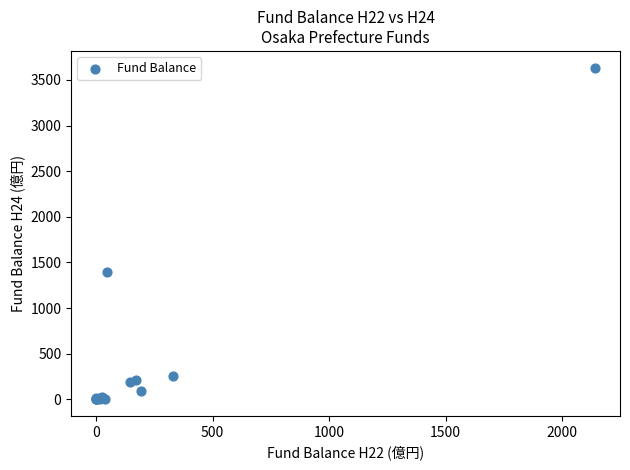

What Y value in the scatter plot is closest to 1818?

1391.6